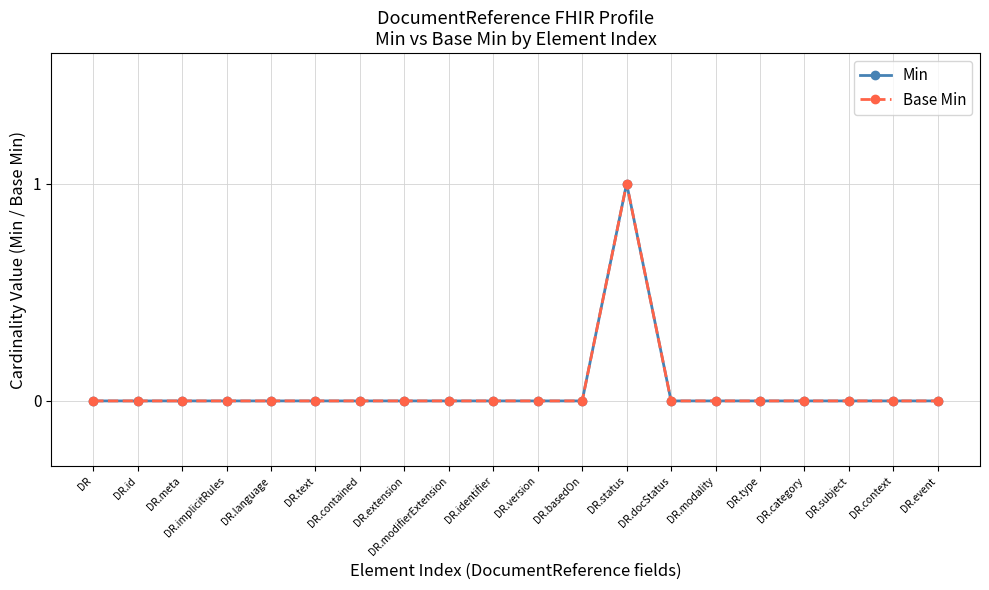

What is the label of the 5th point from the left?

DR.language